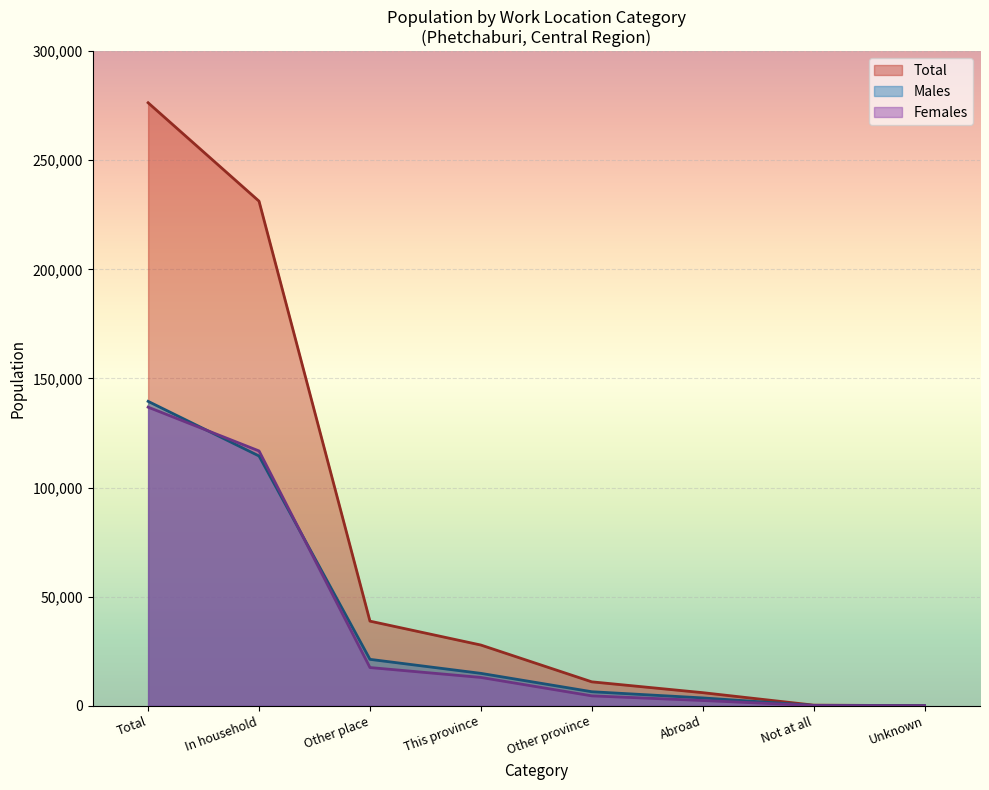

What is the difference between the maximum and minimum values in the Total series?

276328